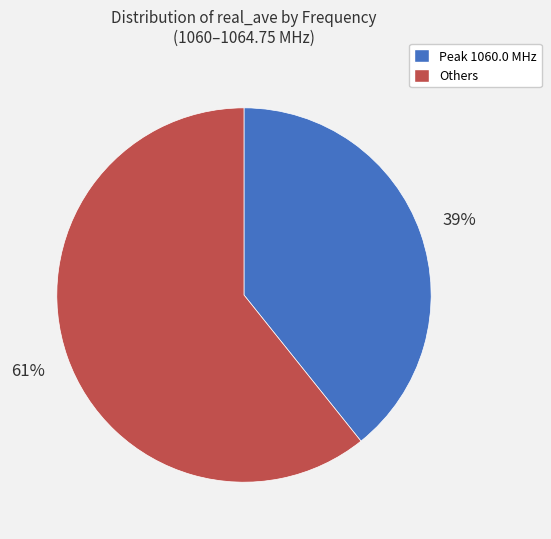

To the nearest percent, what is the average slice percentage?

50%